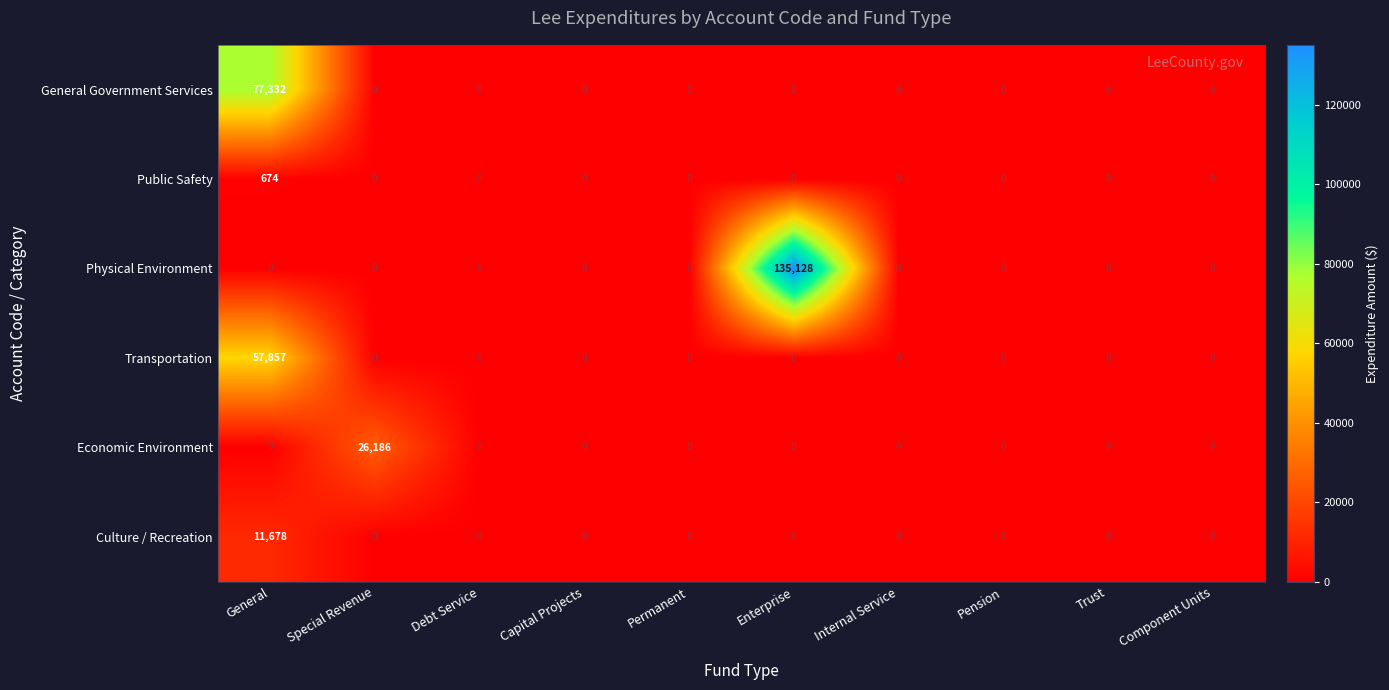

At which category is the sum across all series the highest?

General